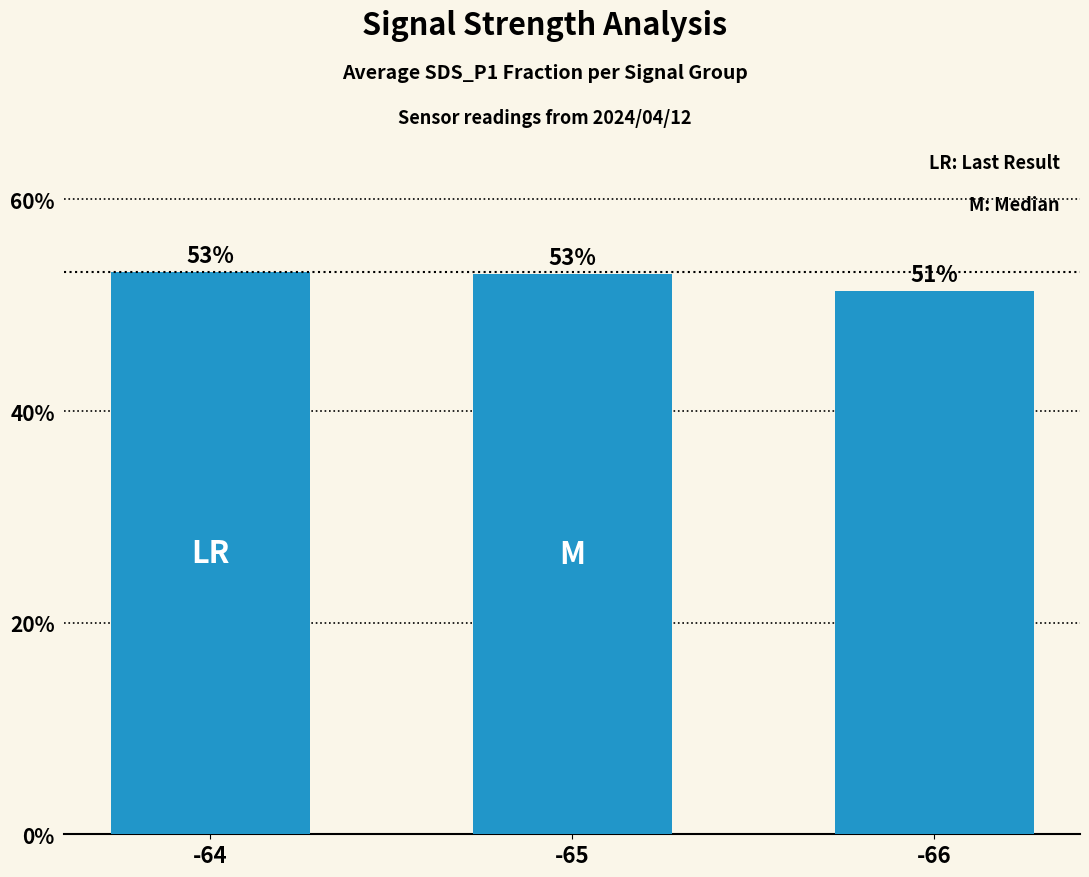

What is the smallest value displayed?

51.3